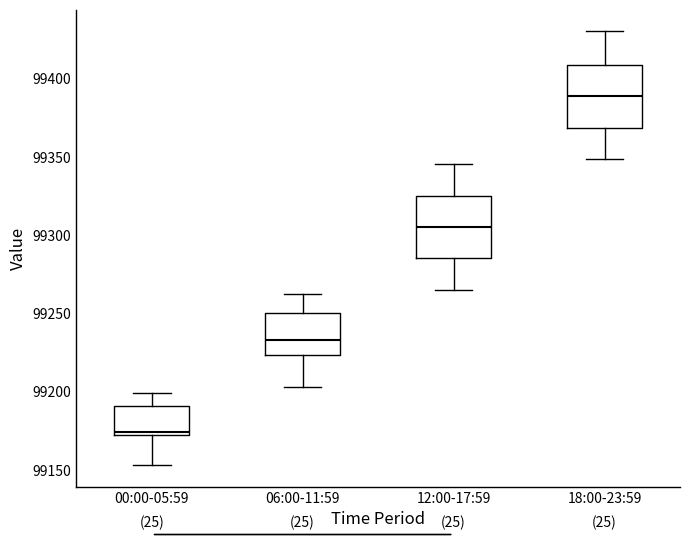

Reading left to right, read every box against the y-axis: the position of its median line, the range the box covers, and the ends of its whiskers. The values are not printed on the chart, so give them approximately, as read against the axis.

00:00-05:59: median 99175, box 99170 to 99190, whiskers 99155 to 99200
06:00-11:59: median 99235, box 99225 to 99250, whiskers 99205 to 99260
12:00-17:59: median 99305, box 99285 to 99325, whiskers 99265 to 99345
18:00-23:59: median 99390, box 99370 to 99410, whiskers 99350 to 99430